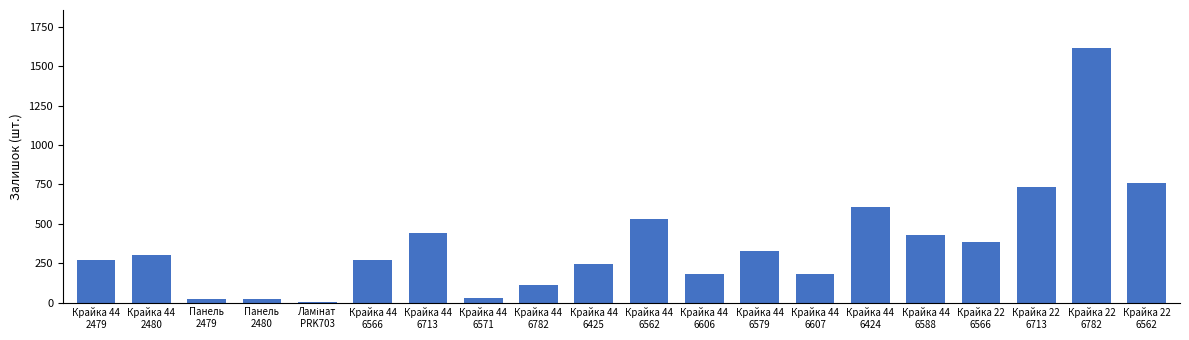

What is the sum of all values?

7453